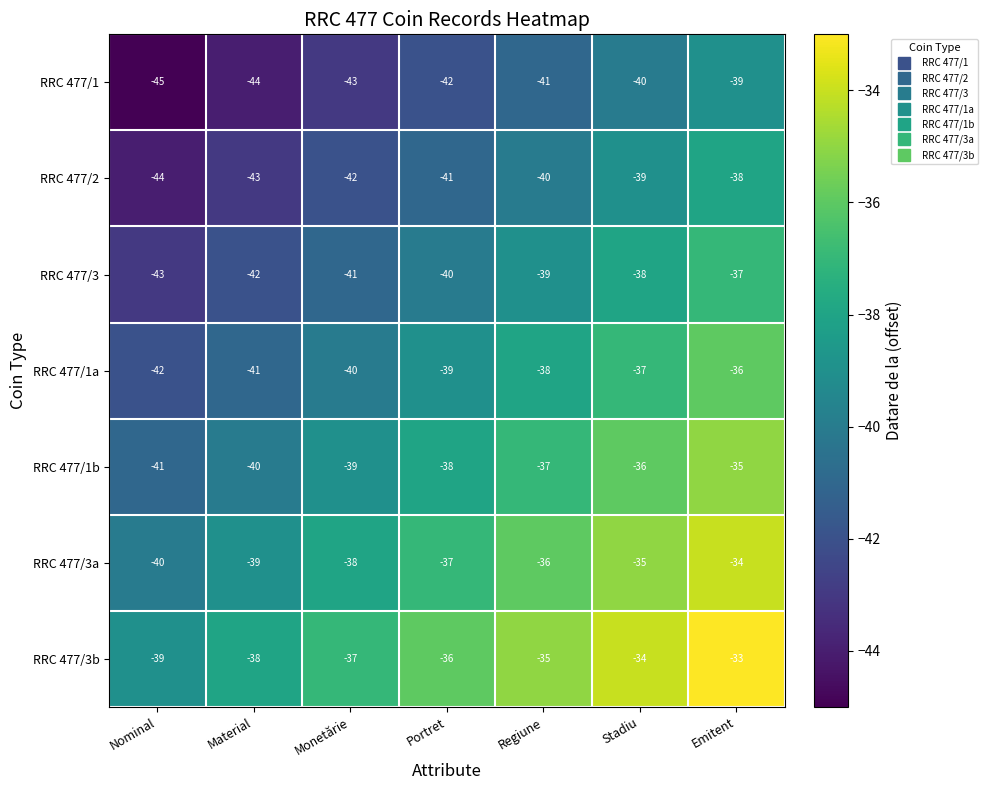

What is the difference between the highest and lowest values at Regiune?

6